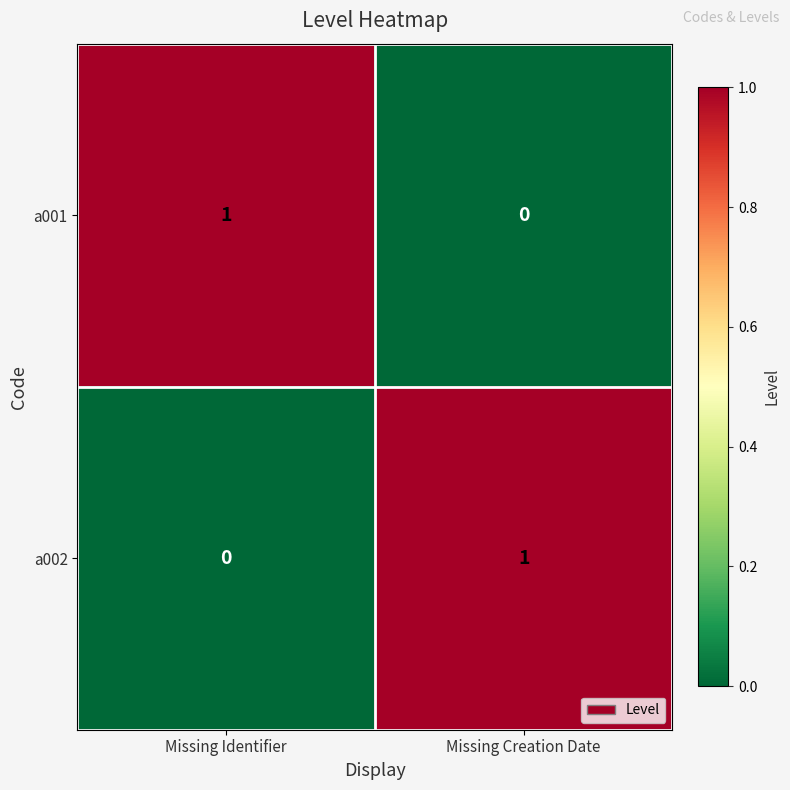

How many values in a001 are above zero?

1